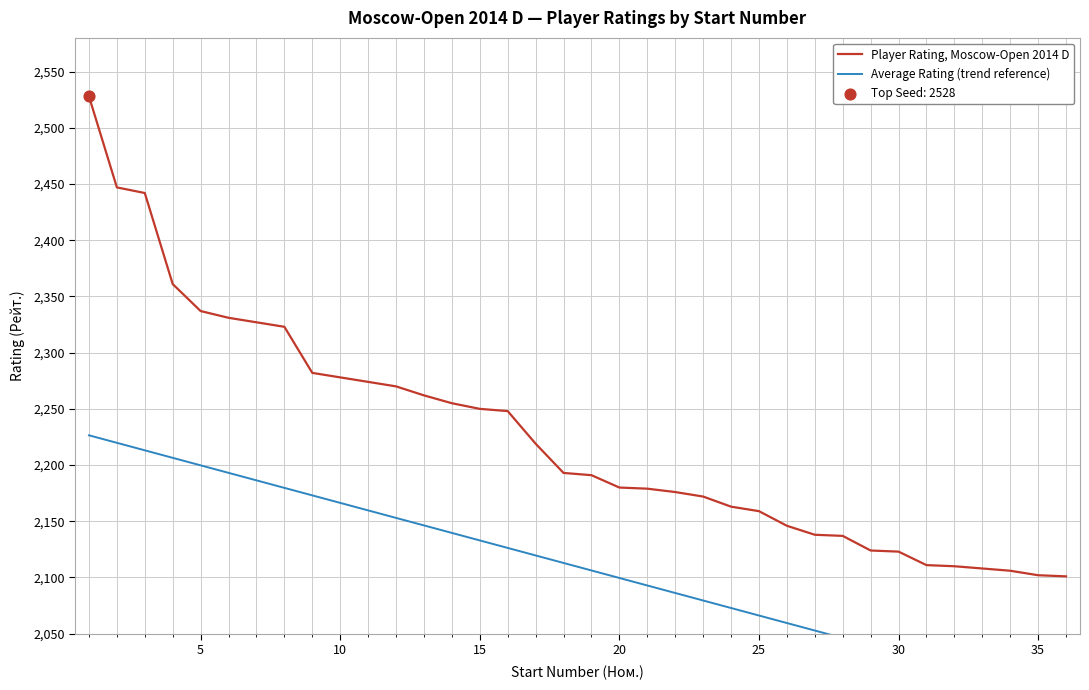

Which series contains the highest Y value?

Player Rating, Moscow-Open 2014 D